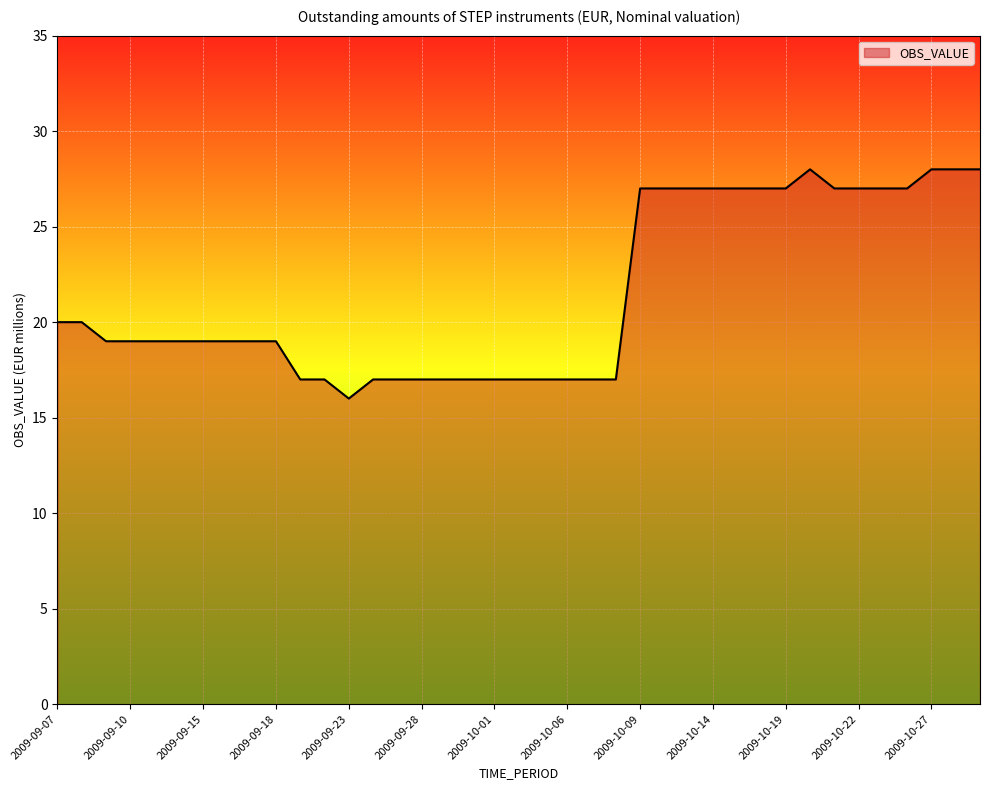

What is the difference between the maximum and minimum values?

12